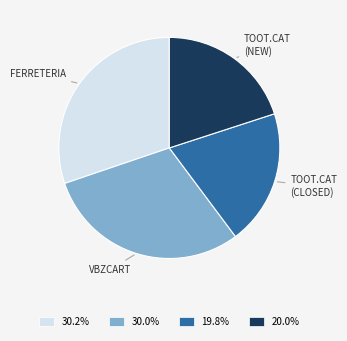

Is there a majority slice in this chart?

No